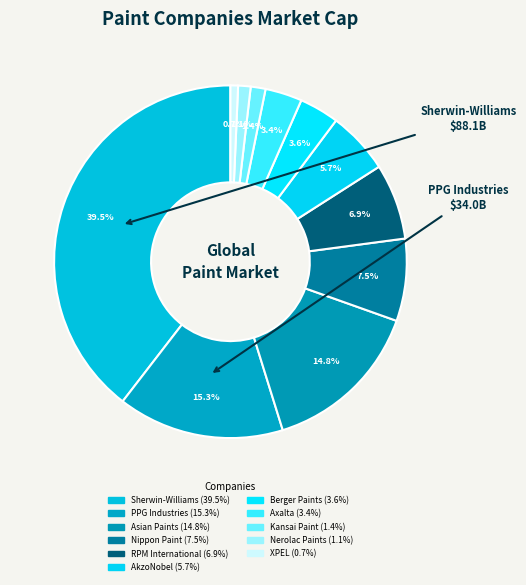

How many slices are in this pie chart?

11